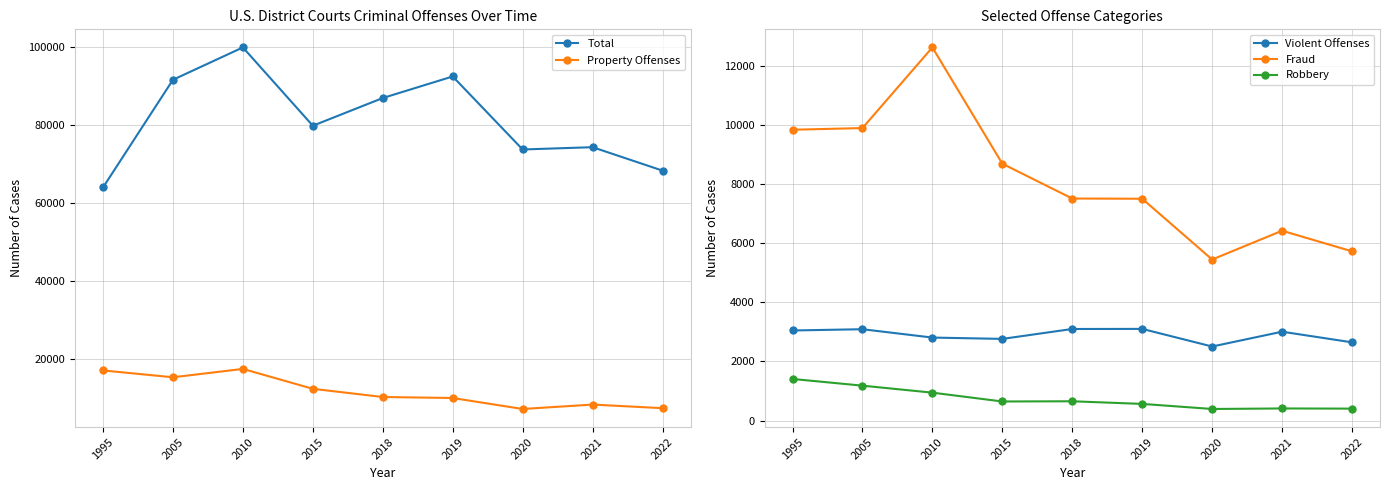

What are all the series names shown in the legend?

Total, Property Offenses, Violent Offenses, Fraud, Robbery